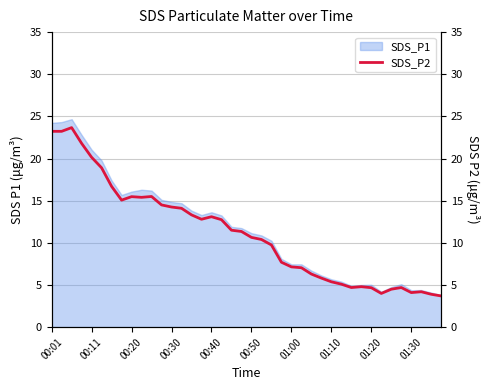

What is the maximum value shown in the chart?

23.7